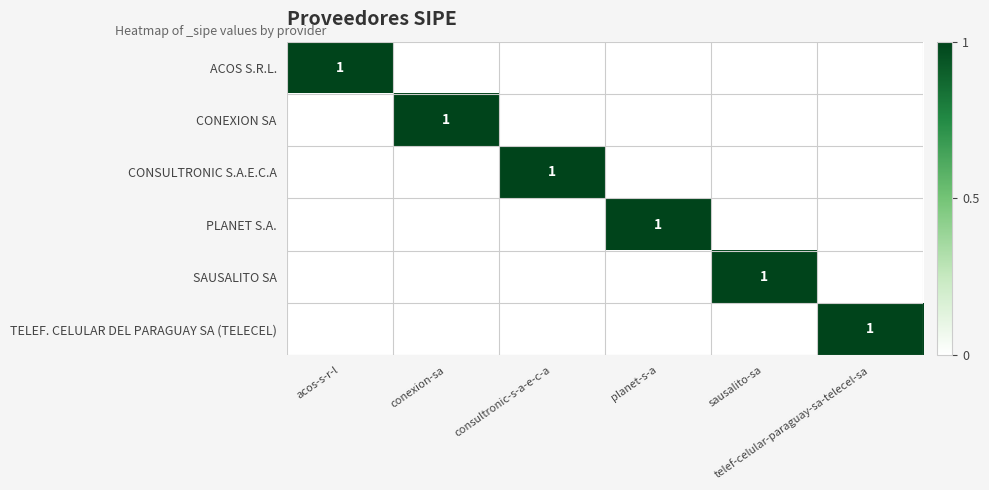

What is the total value across all series at planet-s-a?

1